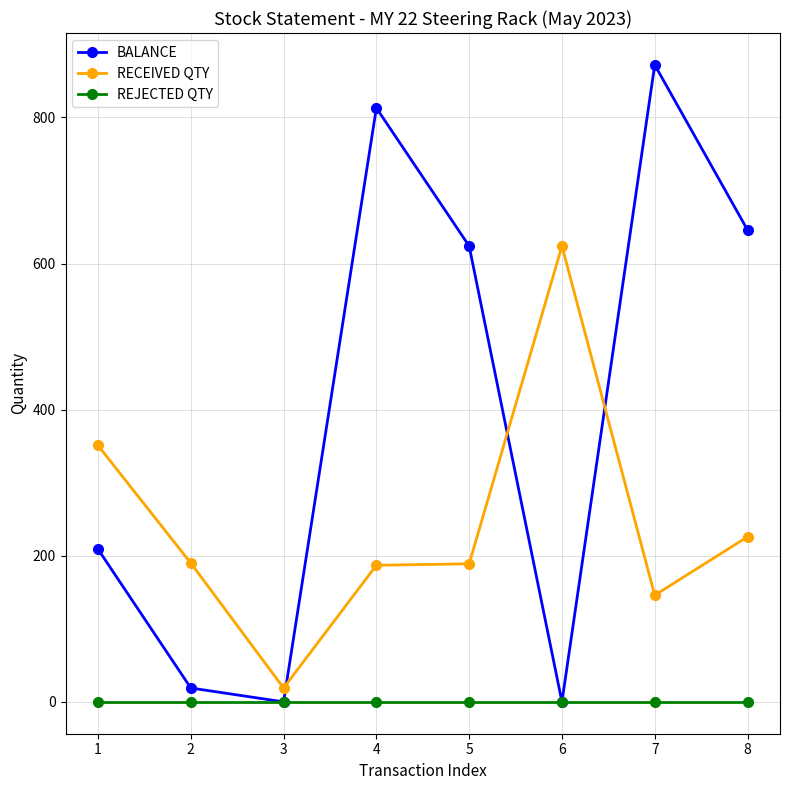

Is it true that BALANCE equals 344 at 4?

False